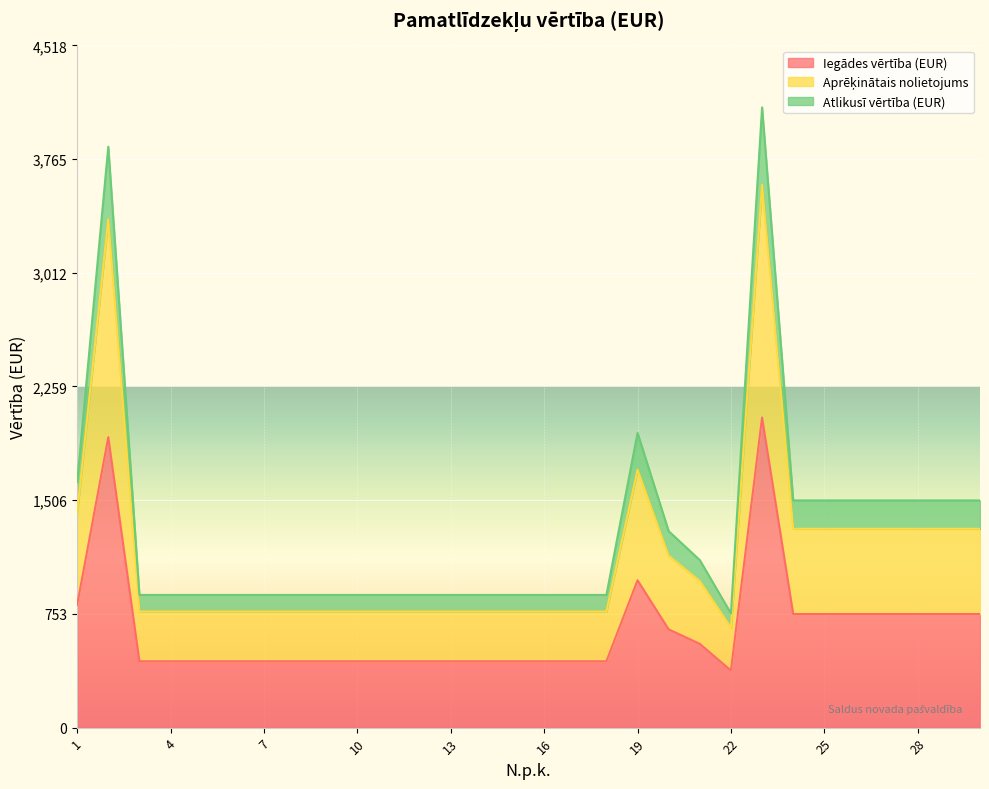

Between 26 and 28, which series saw the biggest shift?

Iegādes vērtība (EUR)